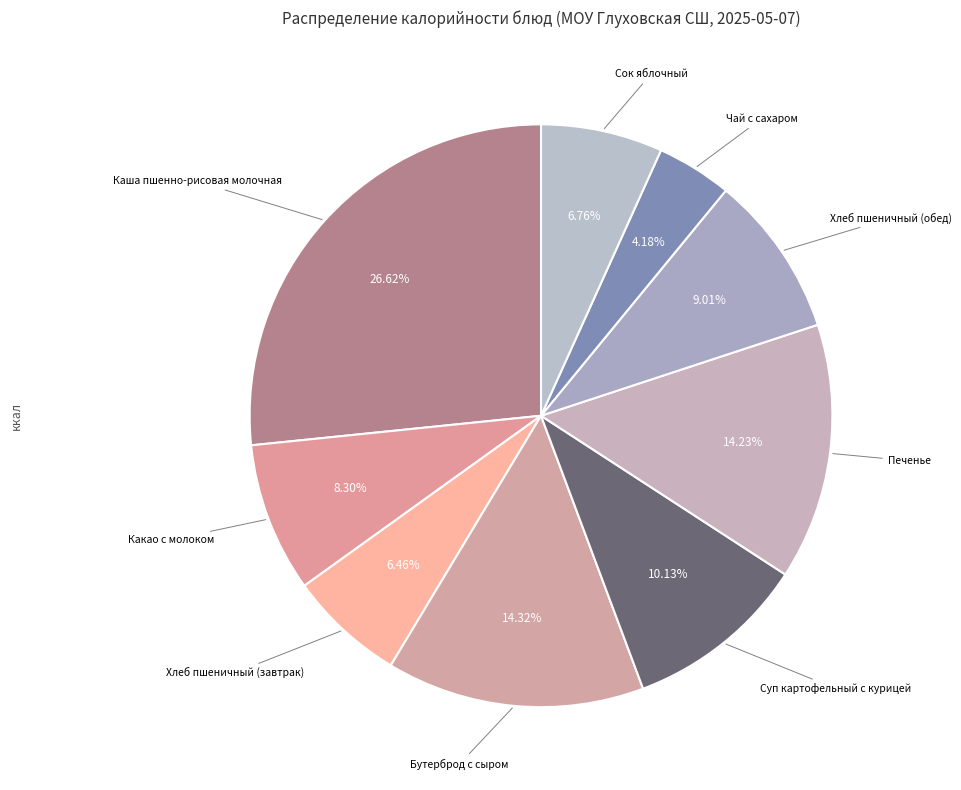

Which category has the smallest portion of the pie?

Чай с сахаром